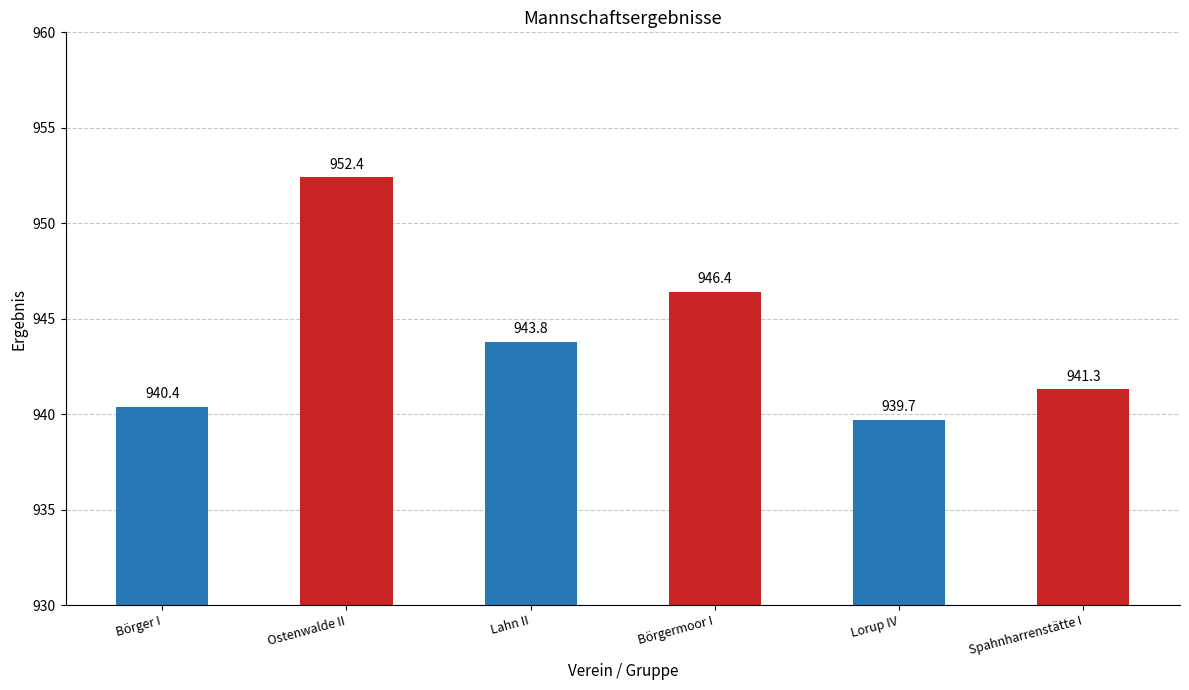

Reading left to right, what are all the values shown in this chart?

Börger I=940.4	Ostenwalde II=952.4	Lahn II=943.8	Börgermoor I=946.4	Lorup IV=939.7	Spahnharrenstätte I=941.3